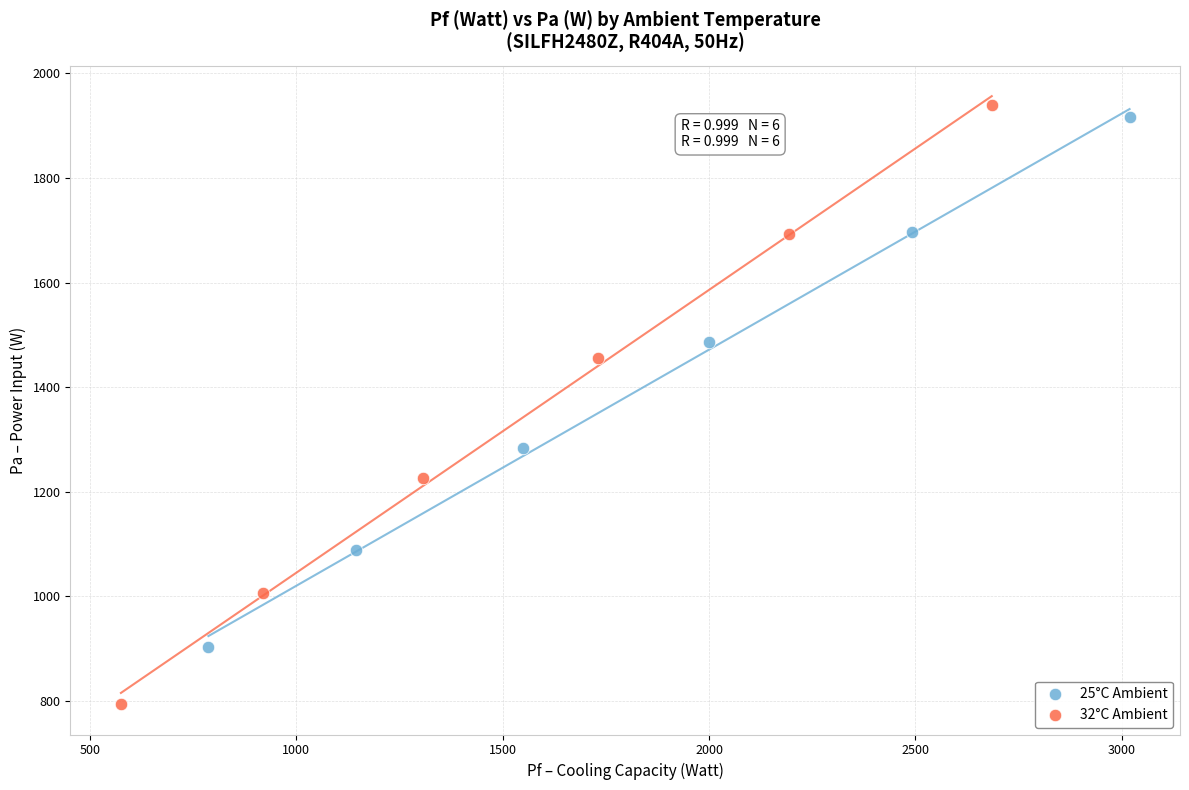

Which series contains the lowest Y value?

32°C Ambient